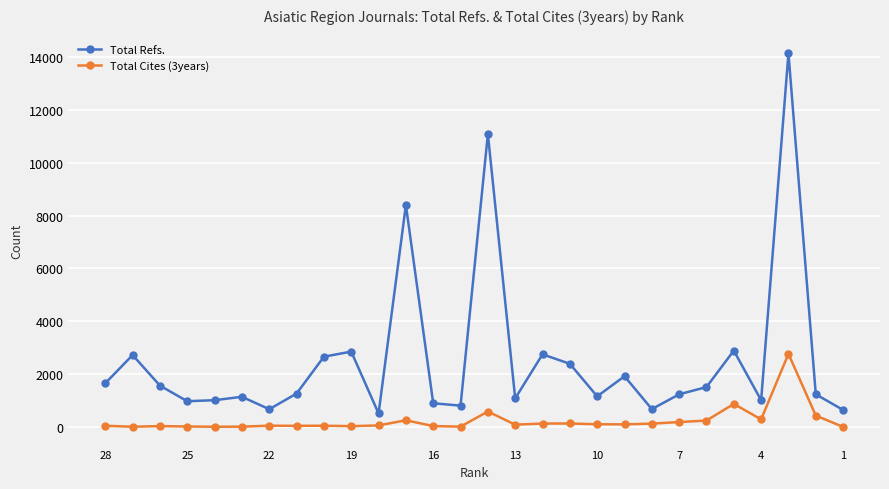

True or false: Total Refs. has a value of 449 at 26.

False